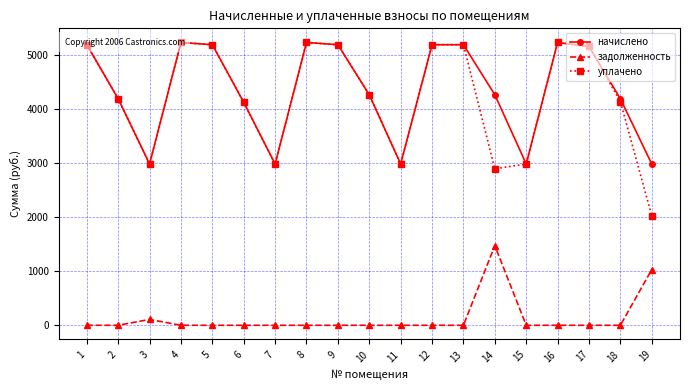

What is the spread (max minus min) of values at 6?

4131.7